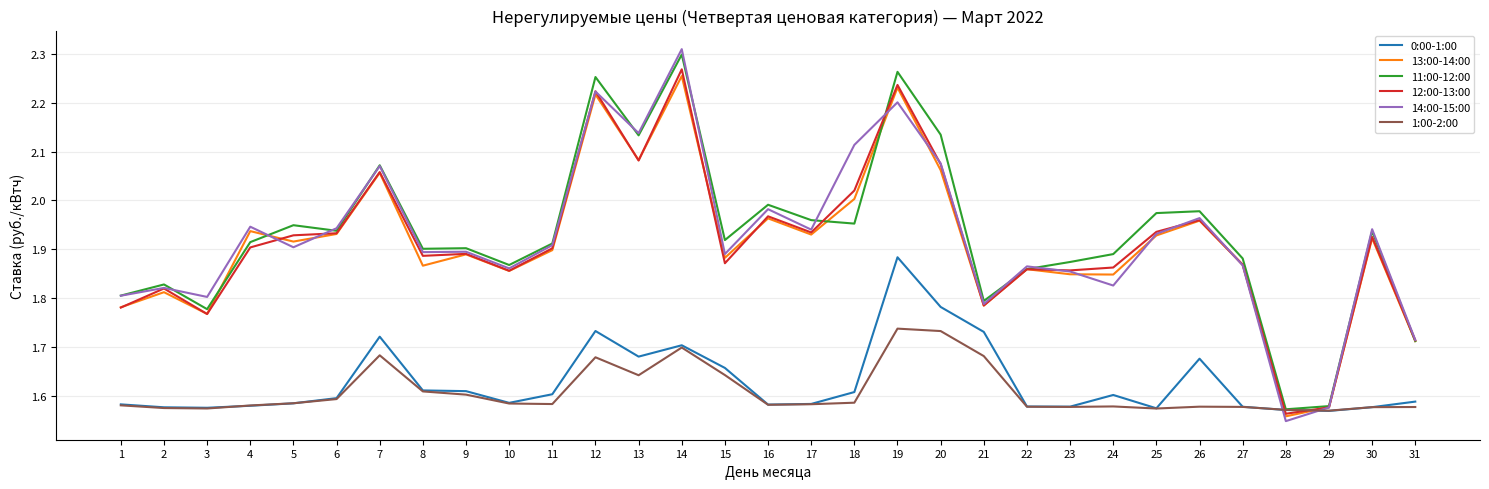

Does the chart have visible grid lines?

Yes